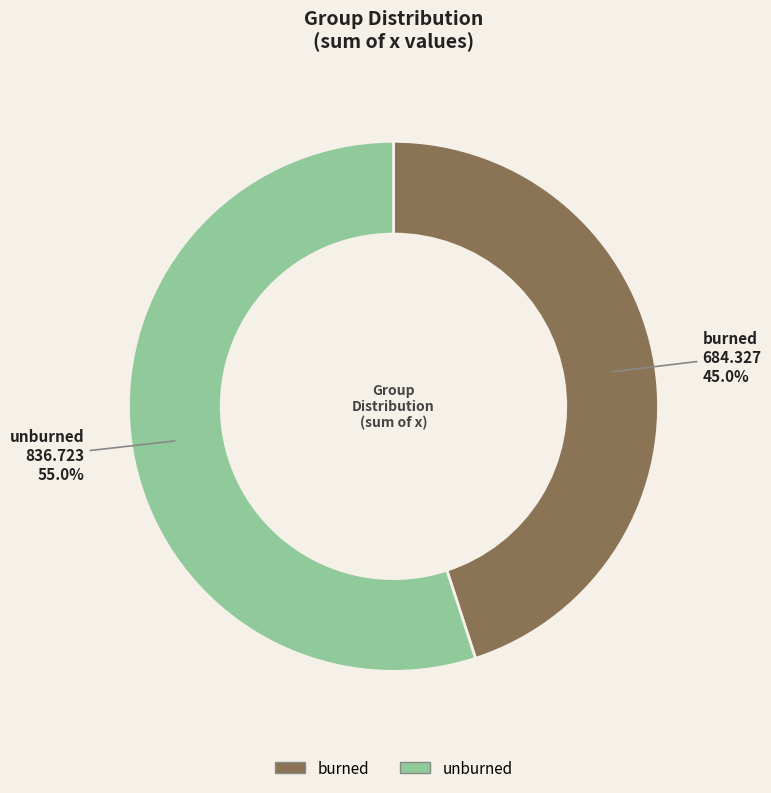

Which has a higher value, unburned or burned?

unburned